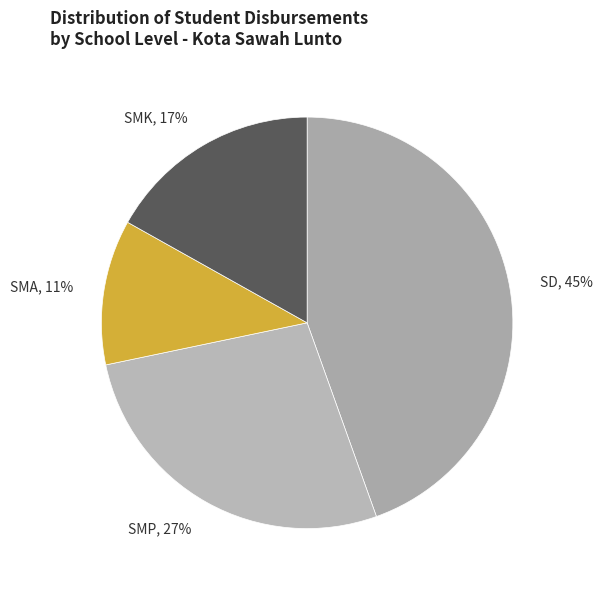

How many slices are in this pie chart?

4